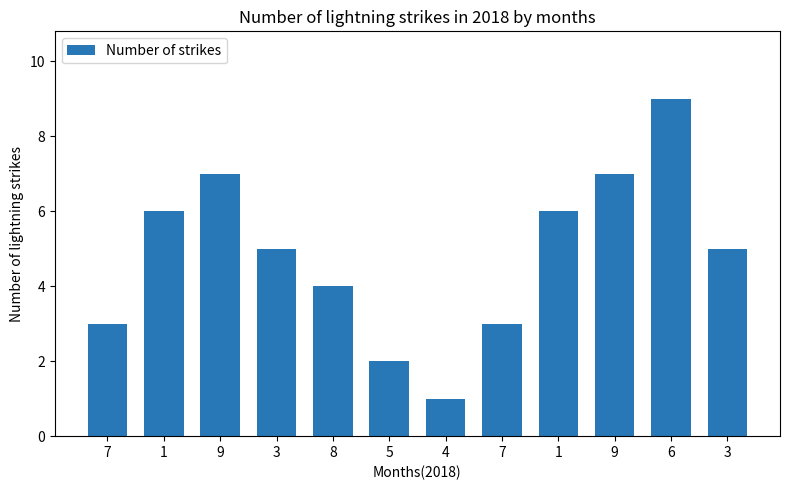

Count the number of categories in the chart.

12